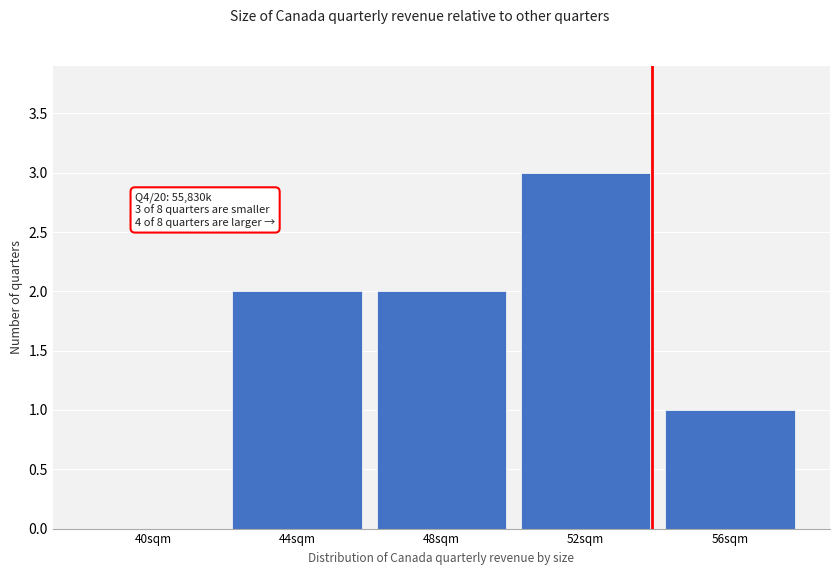

Reading right to left, transcribe all the data shown in this chart.

56sqm=1	52sqm=3	48sqm=2	44sqm=2	40sqm=0